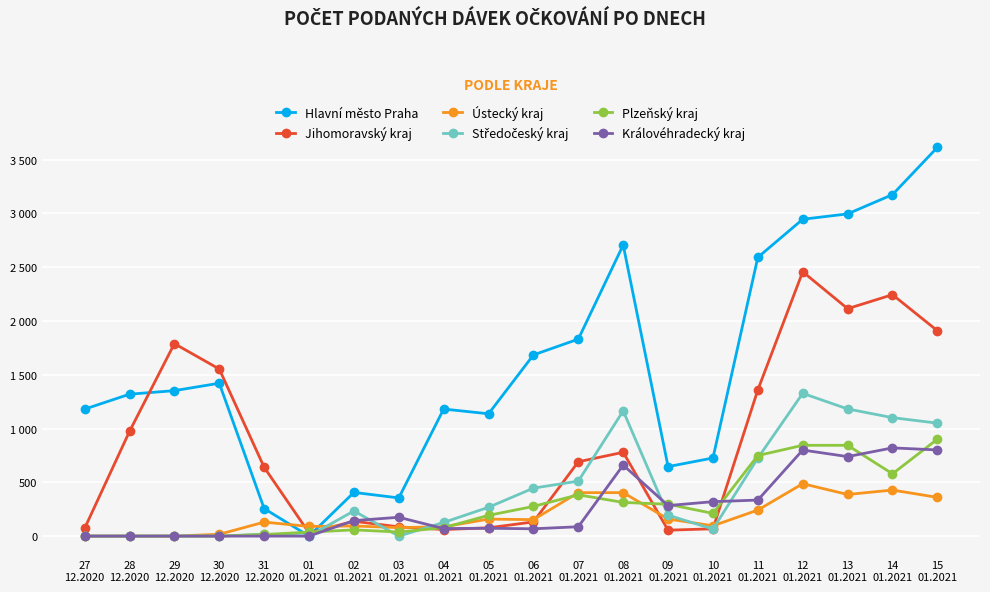

Does the chart have visible grid lines?

Yes